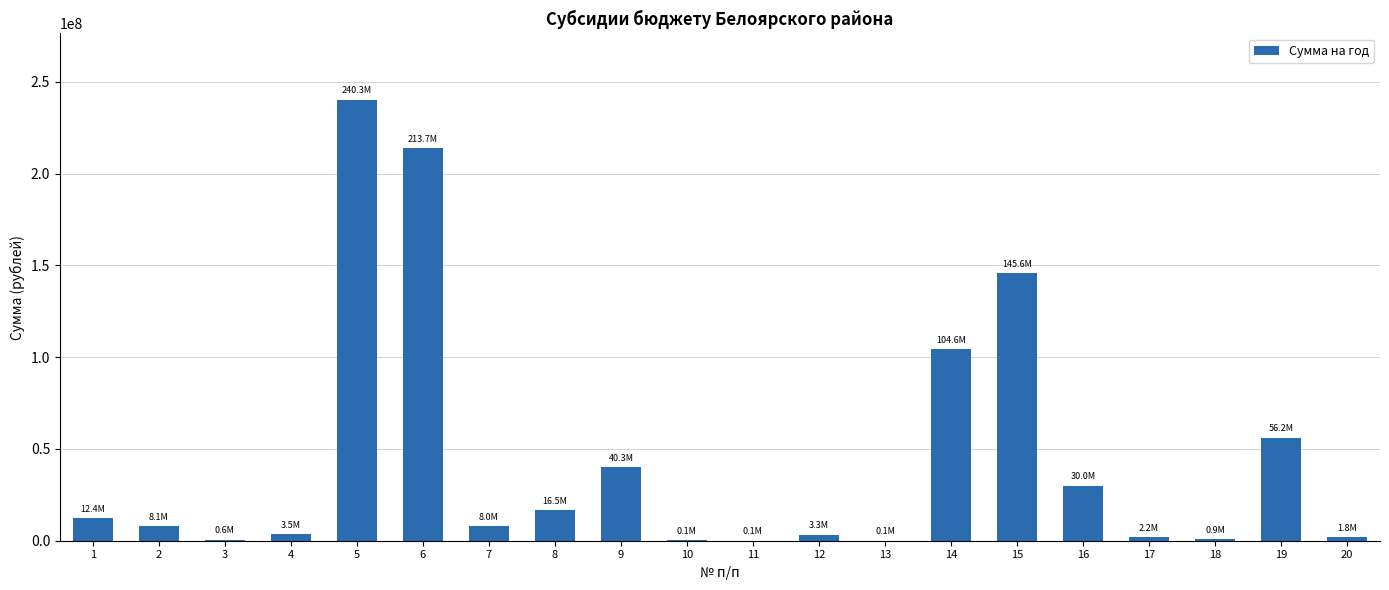

True or false: the data shows 602100 at 3.

True